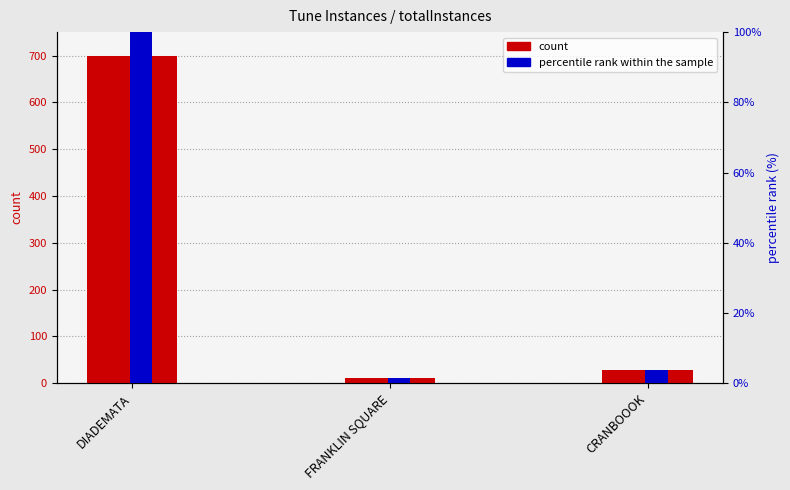

At which label does totalInstances reach its minimum?

FRANKLIN SQUARE